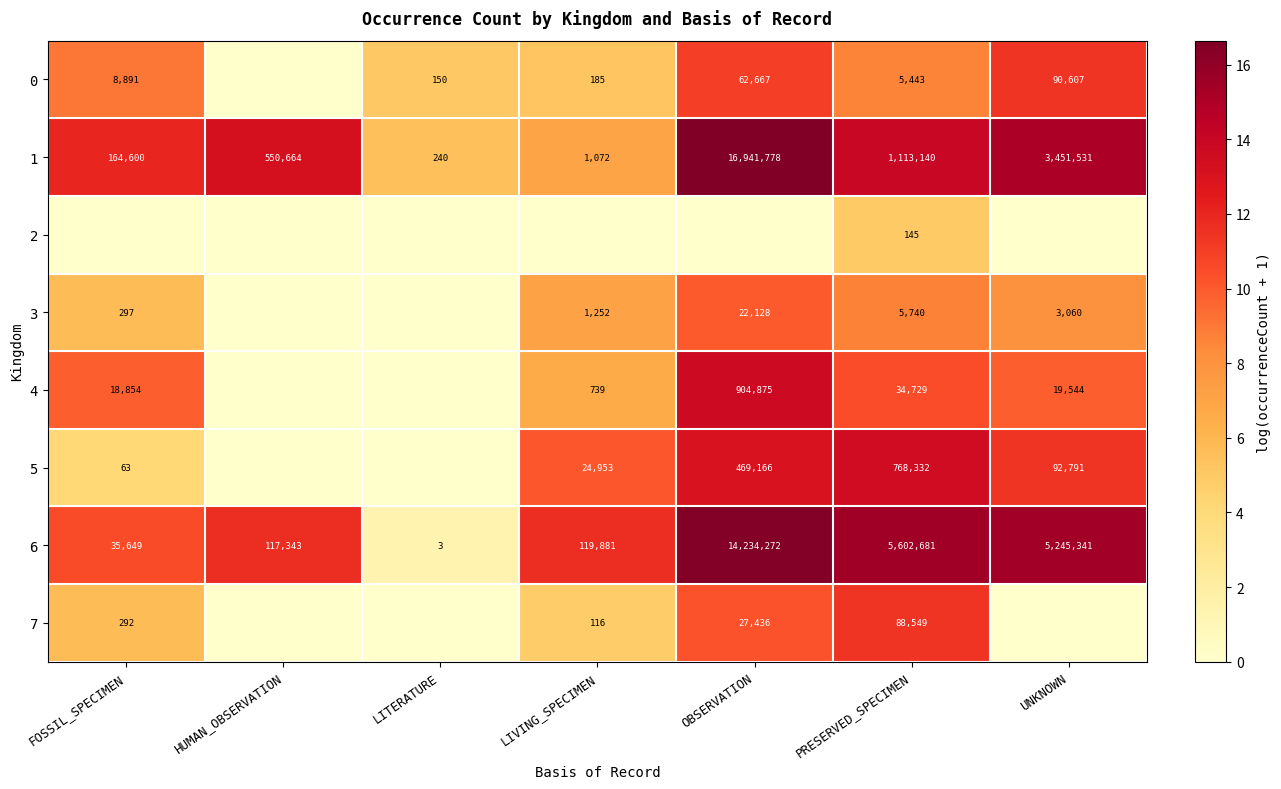

What is the sum of the 6 values at LIVING_SPECIMEN and LITERATURE?

119884